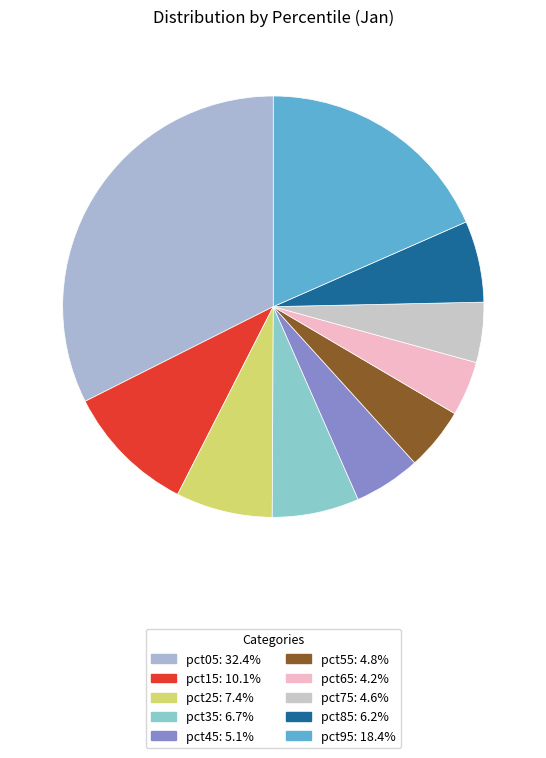

Which has a higher value, pct15 or pct55?

pct15